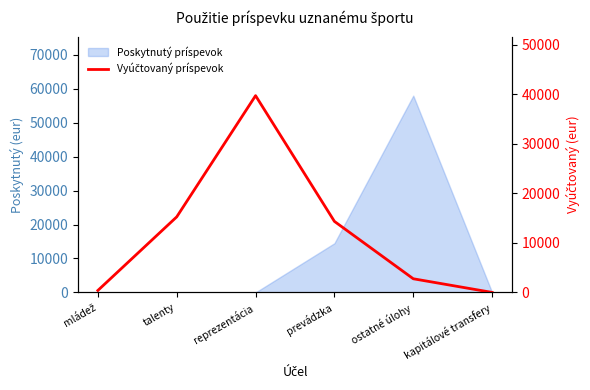

Which category has the highest value across all series?

reprezentácia